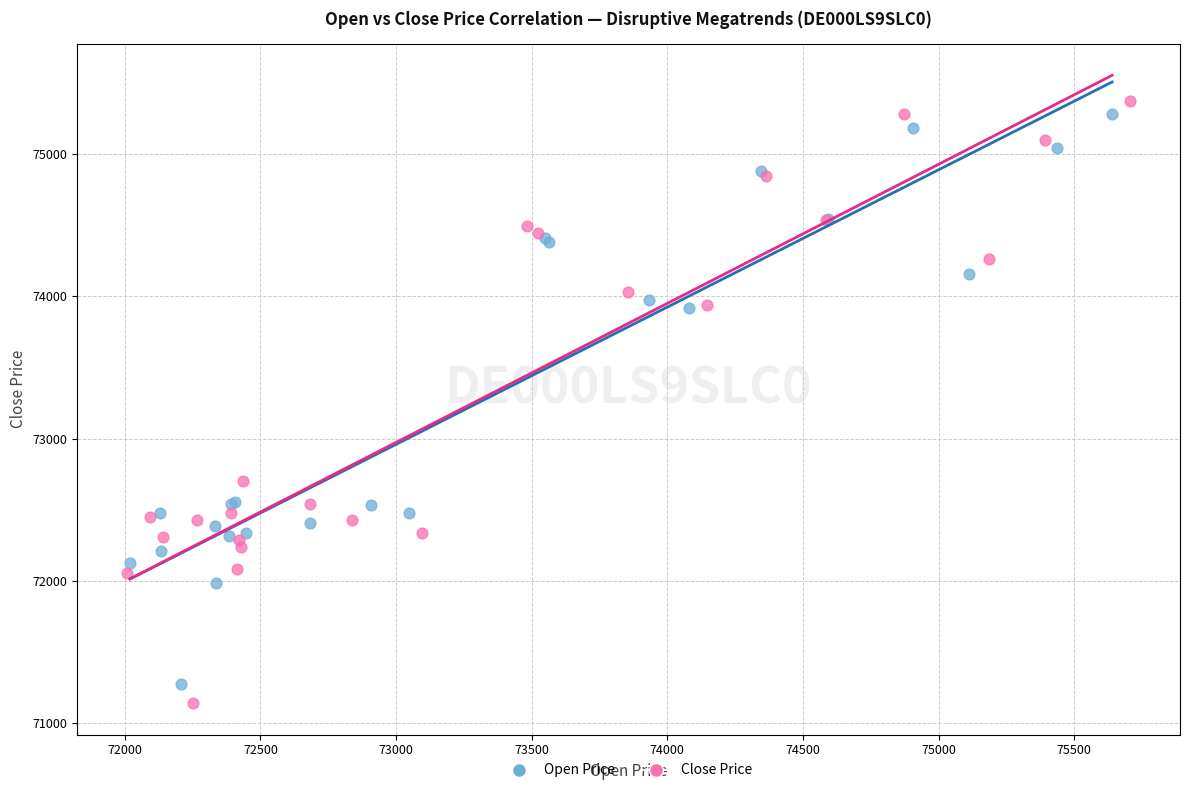

Which series has the largest Y range (max minus min)?

Close Price